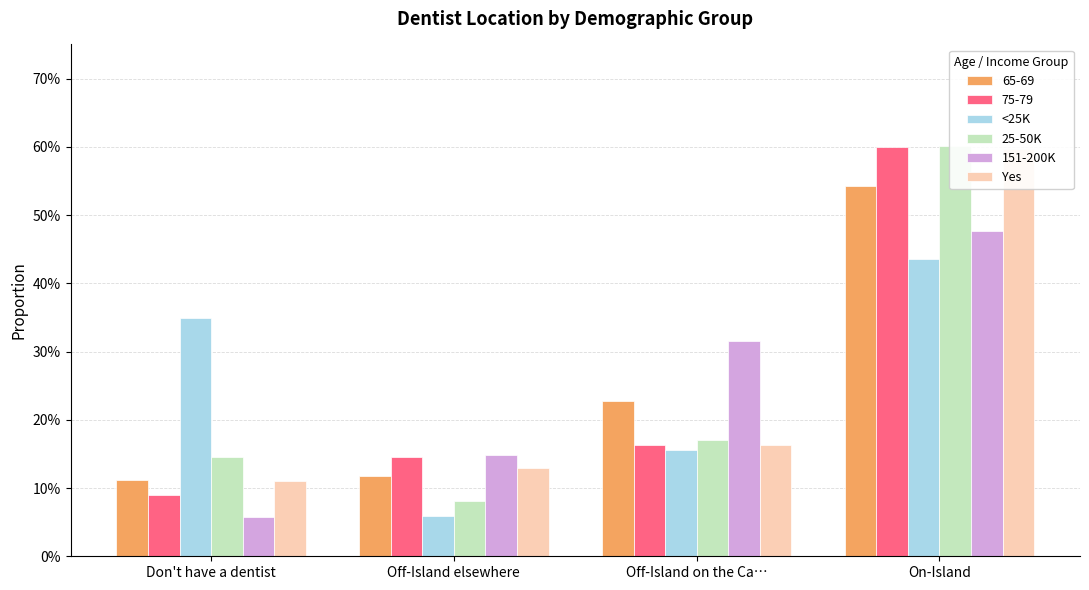

Where is Yes nearest to the value 0?

Don't have a dentist